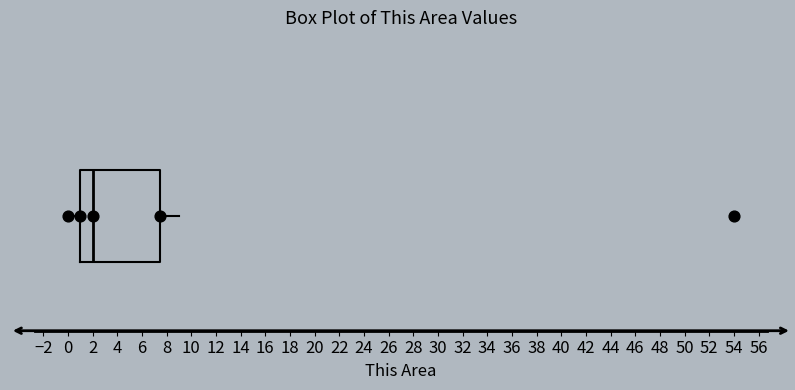

Transcribe this box plot: give where the median line is, the range the box spans, and where the two whiskers end, as read against the x-axis. The values are not printed on the chart, so give them approximately, as read against the axis.

median 2.0, box 1.0 to 7.6, whiskers 0.0 to 9.0